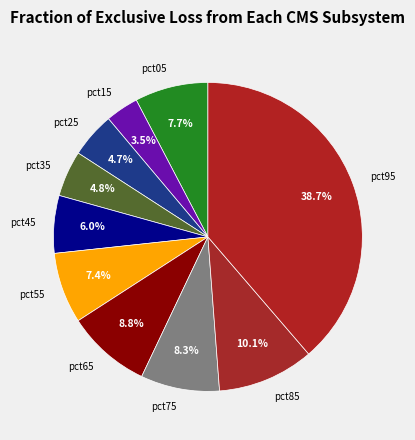

True or false: pct65 accounts for 9% of the total.

True